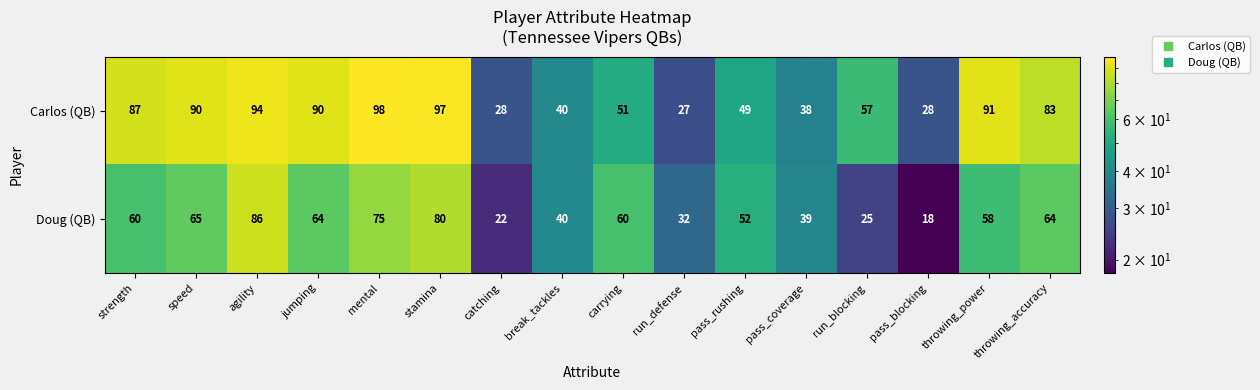

Which series has the largest total across all categories?

Carlos (QB)